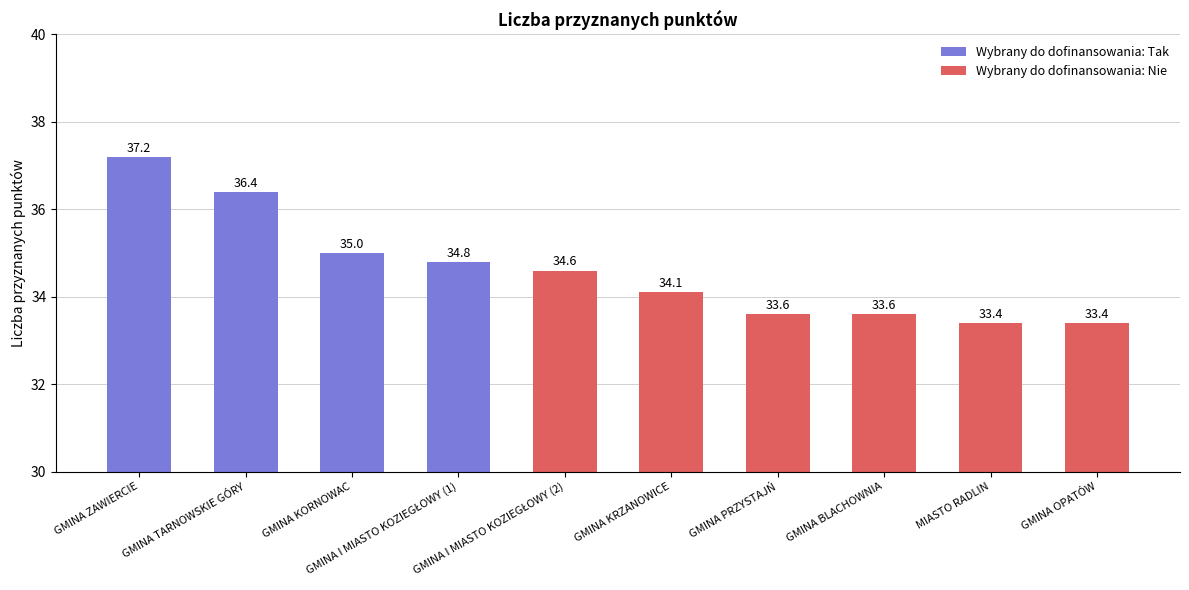

True or false: the data shows 57.9 at GMINA KRZANOWICE.

False